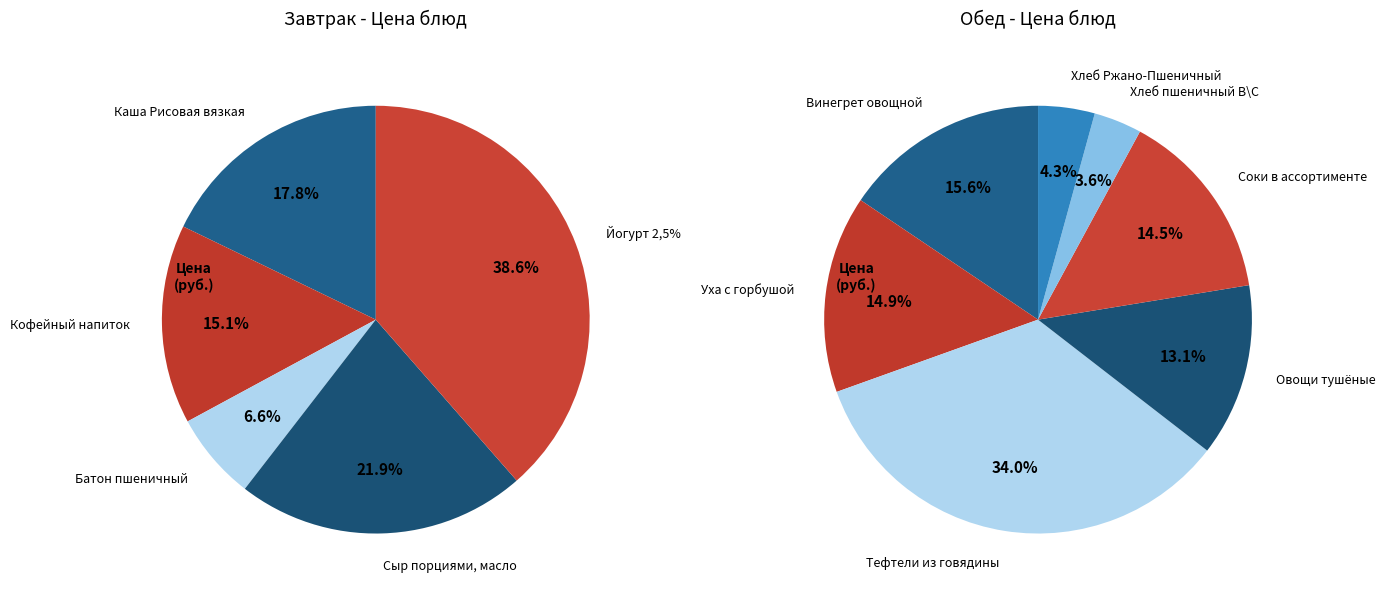

What is the change in value from Тефтели из говядины to Хлеб пшеничный В\С?

-37.7